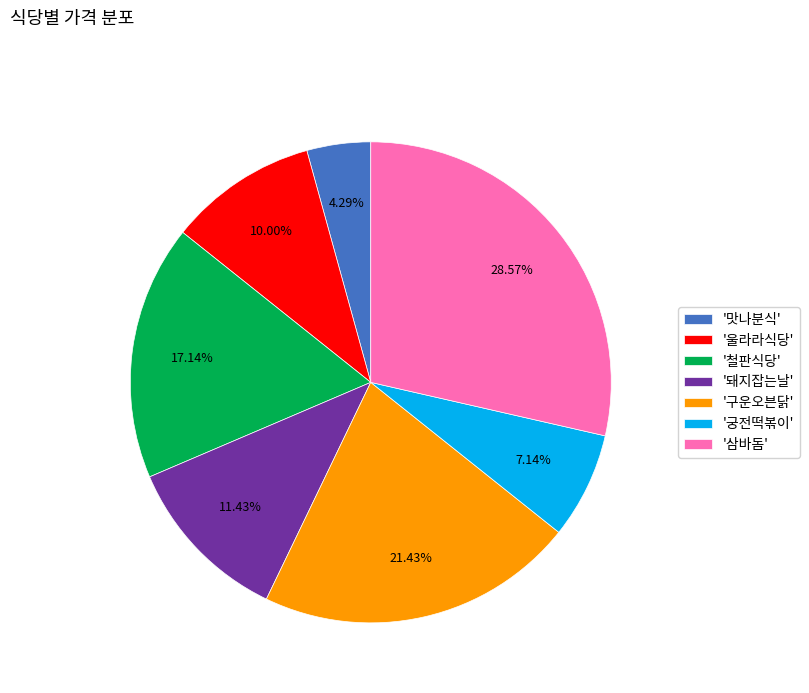

Is there any slice that represents more than half of the pie?

No